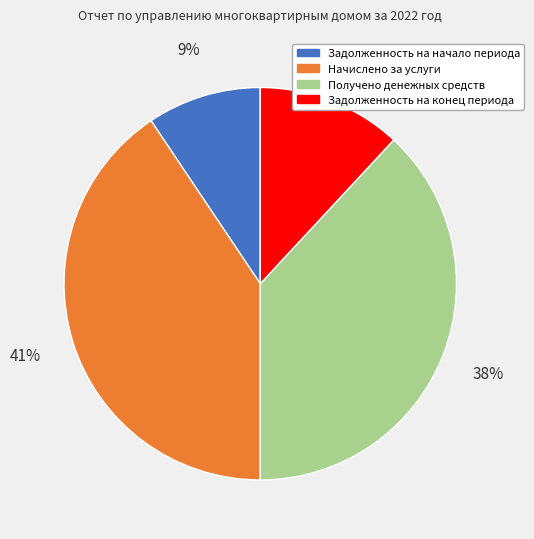

Is it true that Начислено за услуги is 32% of the pie?

False